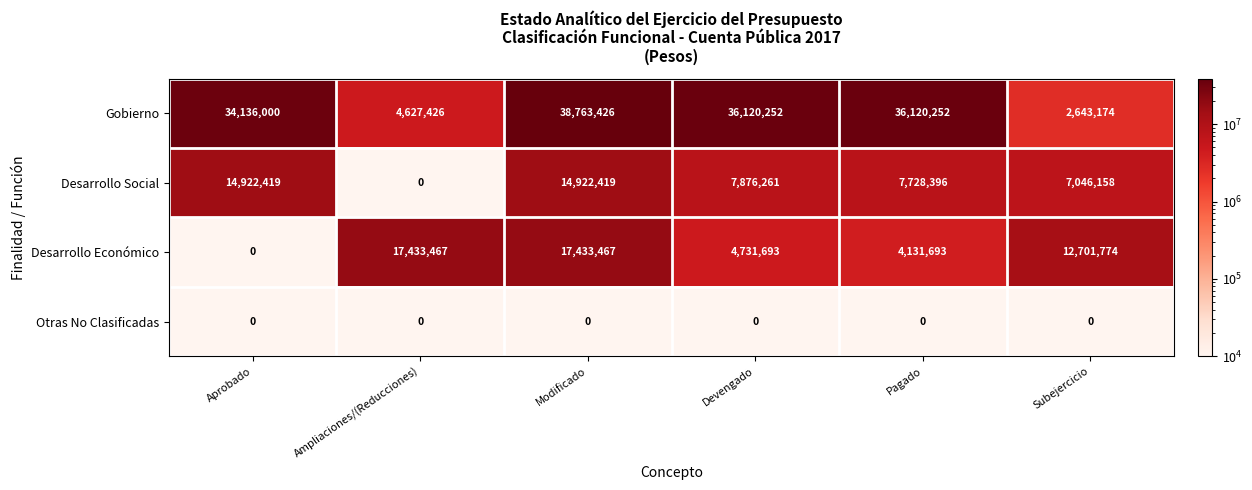

Read the Desarrollo Económico value at Pagado, to the nearest 50.

4131700